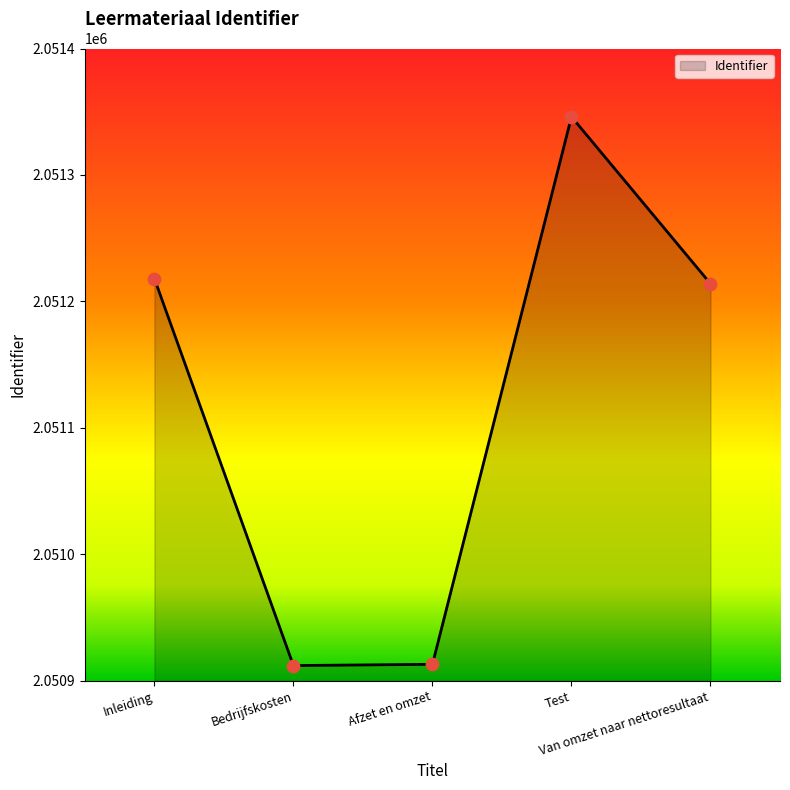

What is the ratio of the value at Test to the value at Inleiding?

1.0